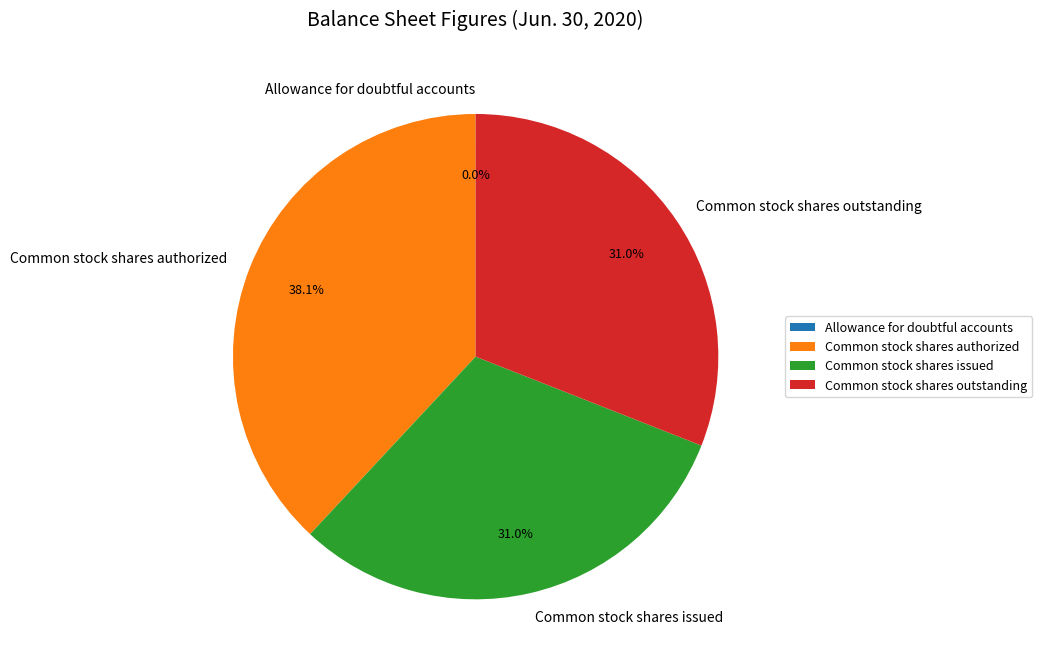

What is the largest slice in the pie chart?

Common stock shares authorized